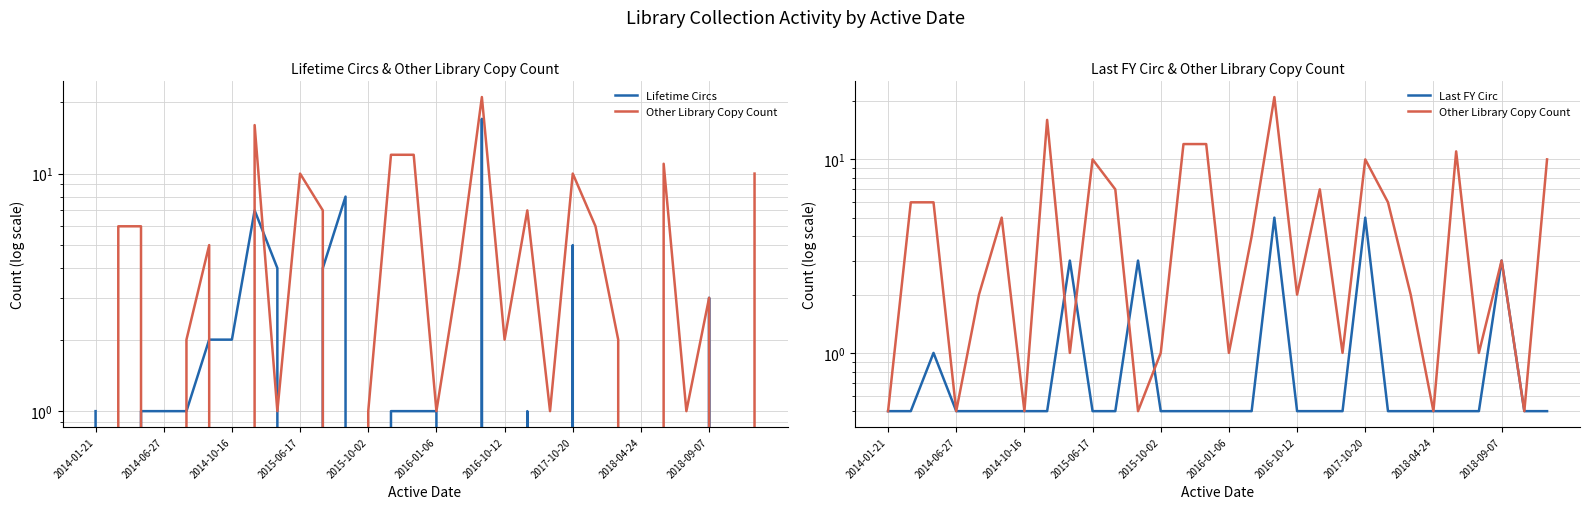

True or false: Other Library Copy Count has a value of 10.0 at 2017-10-20.

True